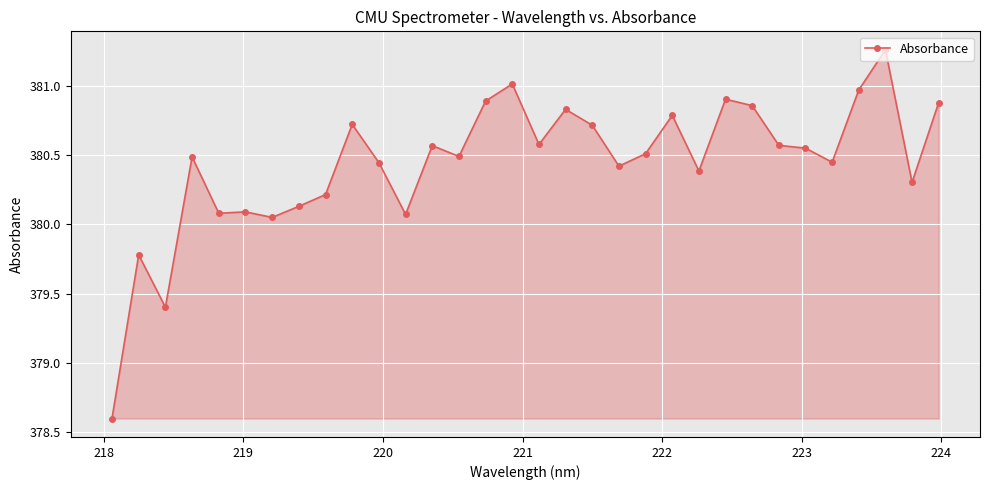

True or false: there are more than 2 points higher than both neighbors.

True